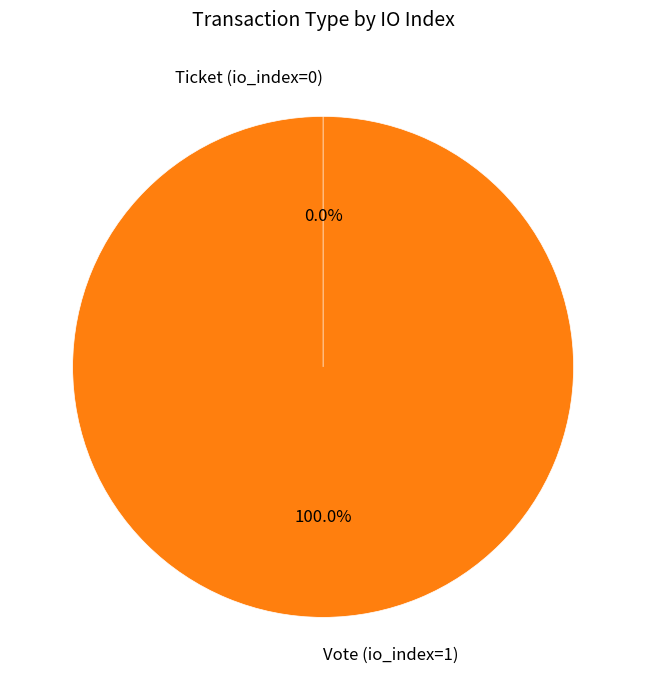

To the nearest percent, what is the average slice percentage?

50%